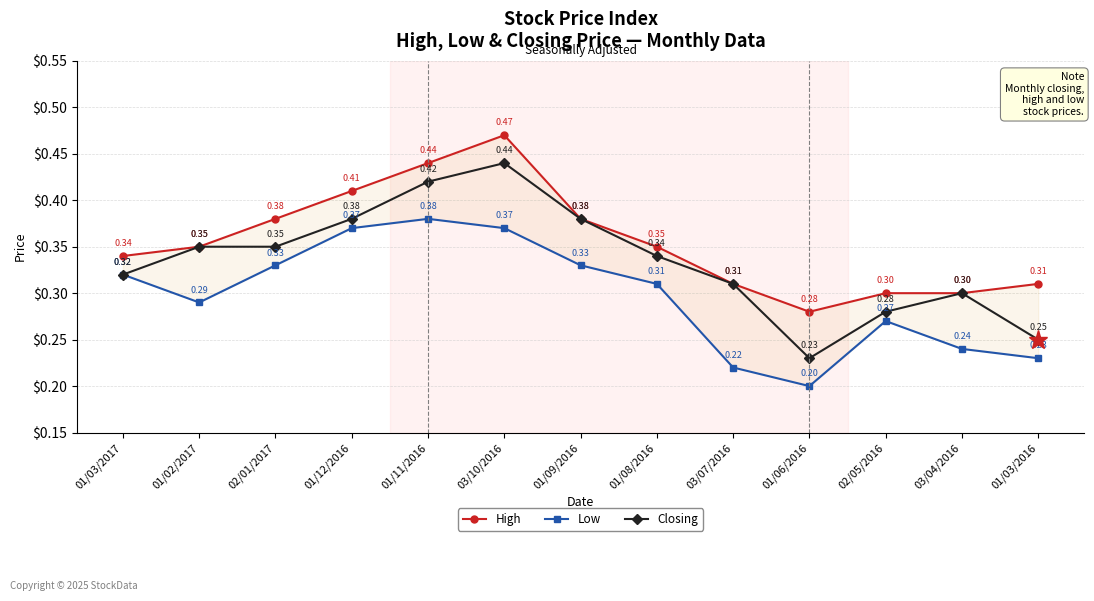

Where is Closing nearest to the value 0?

01/06/2016